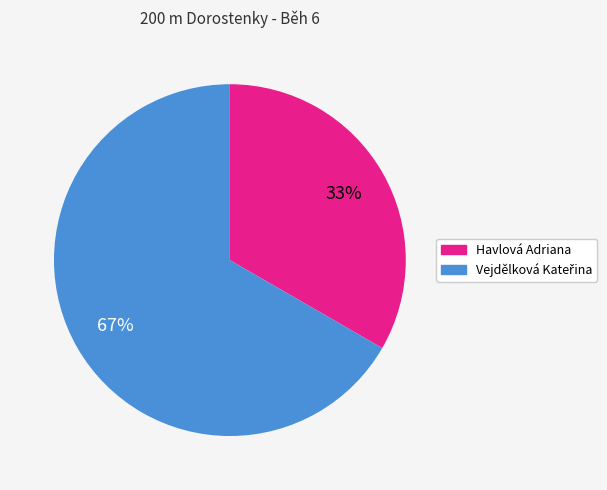

What percentage is the Havlová Adriana slice, to the nearest percent?

33%